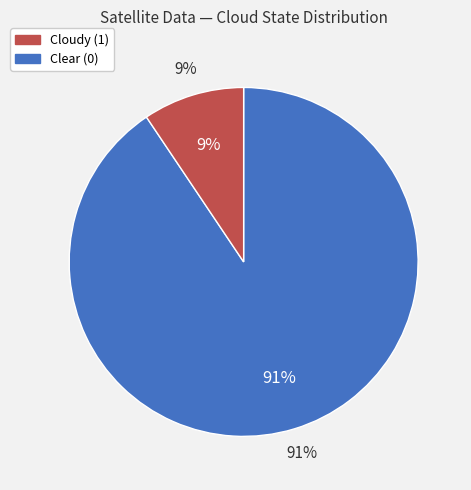

Count the number of slices in the pie.

2